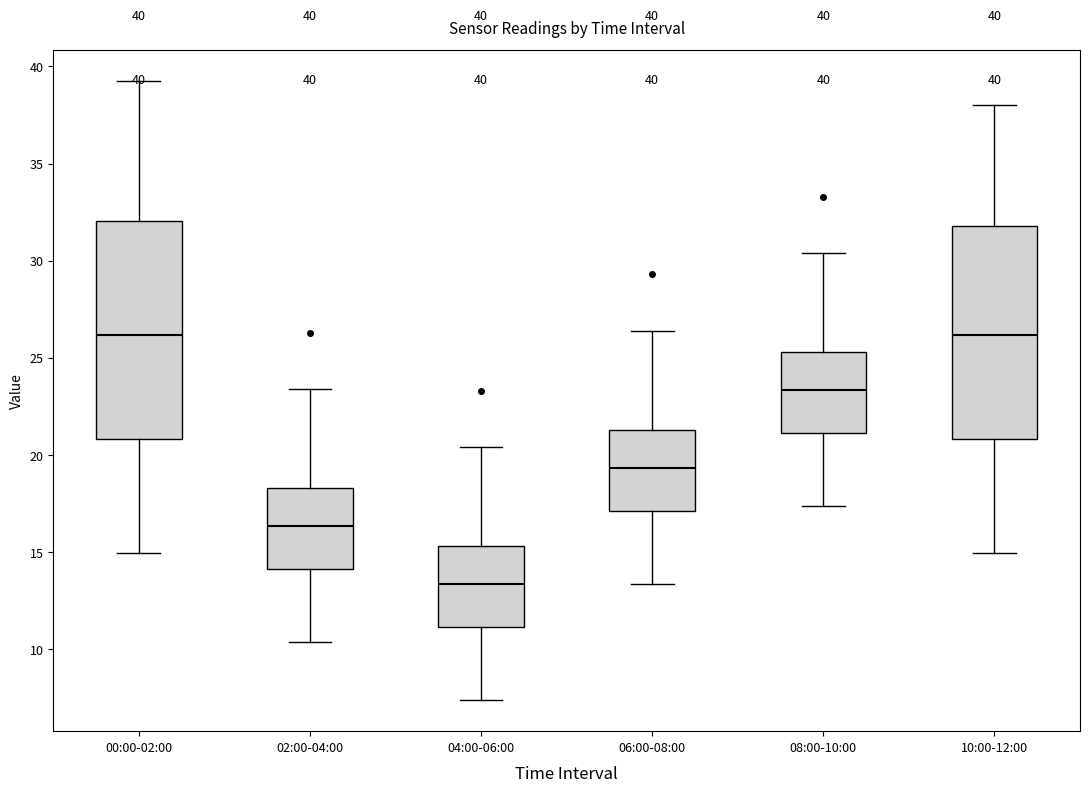

Which box has the lowest median line?

04:00-06:00